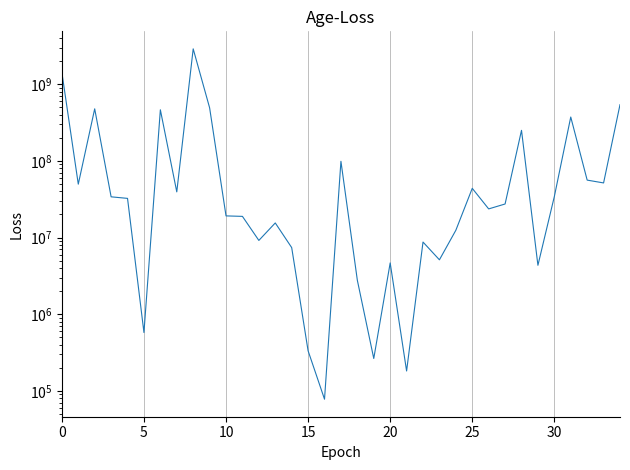

How many lines are shown in the chart?

1